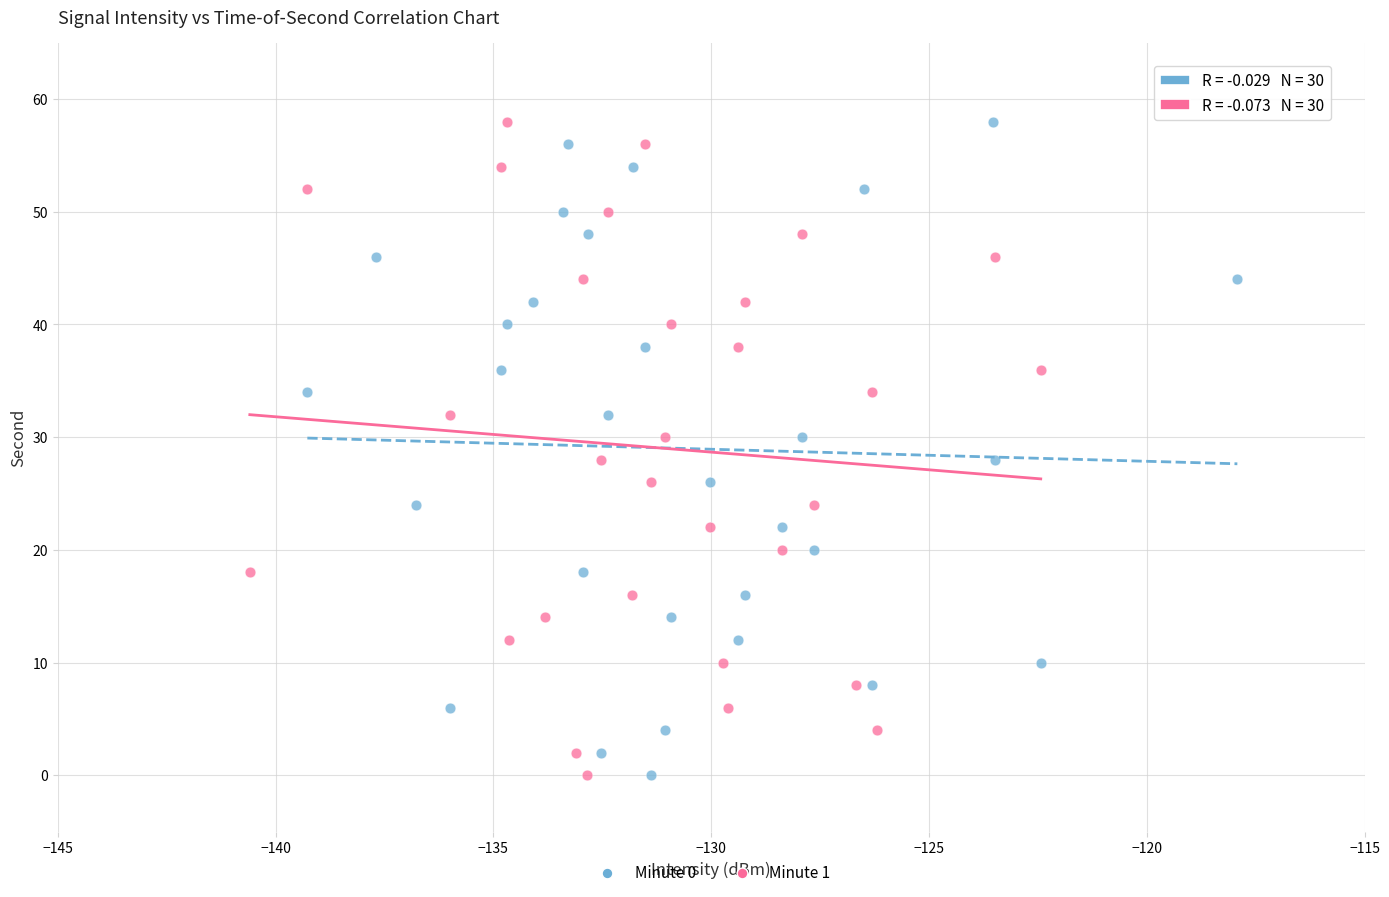

What are all the series names shown in the legend?

Minute 0, Minute 1